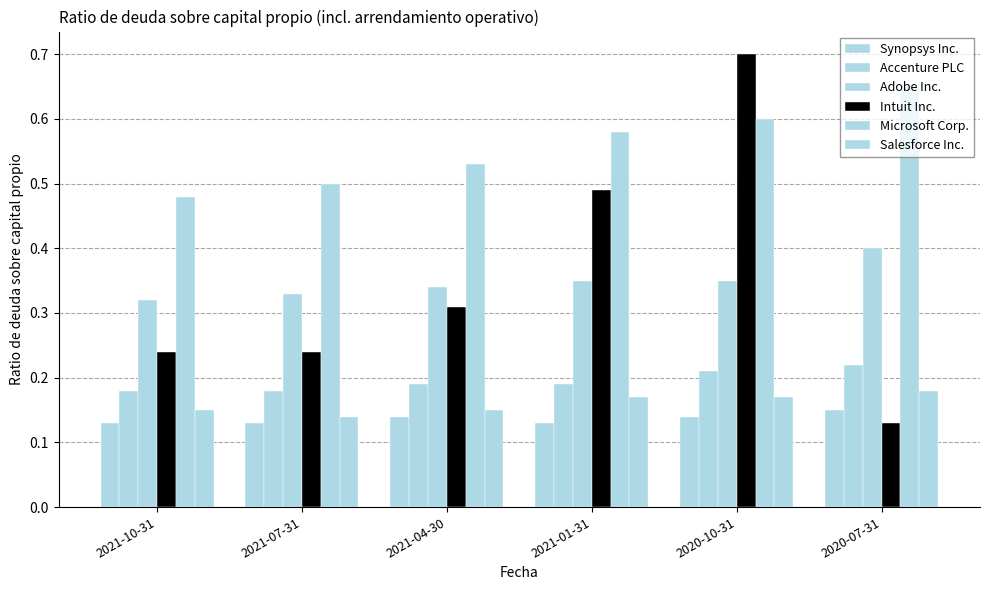

At how many categories does at least one series exceed 0?

6